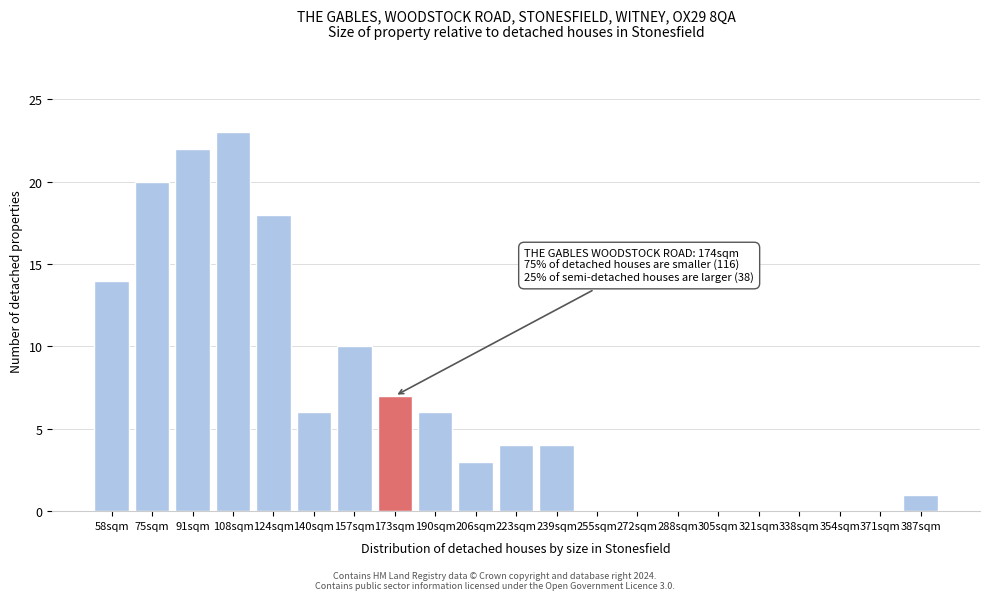

Reading left to right, what are all the values shown in this chart?

58sqm=14	75sqm=20	91sqm=22	108sqm=23	124sqm=18	140sqm=6	157sqm=10	173sqm=7	190sqm=6	206sqm=3	223sqm=4	239sqm=4	255sqm=0	272sqm=0	288sqm=0	305sqm=0	321sqm=0	338sqm=0	354sqm=0	371sqm=0	387sqm=1